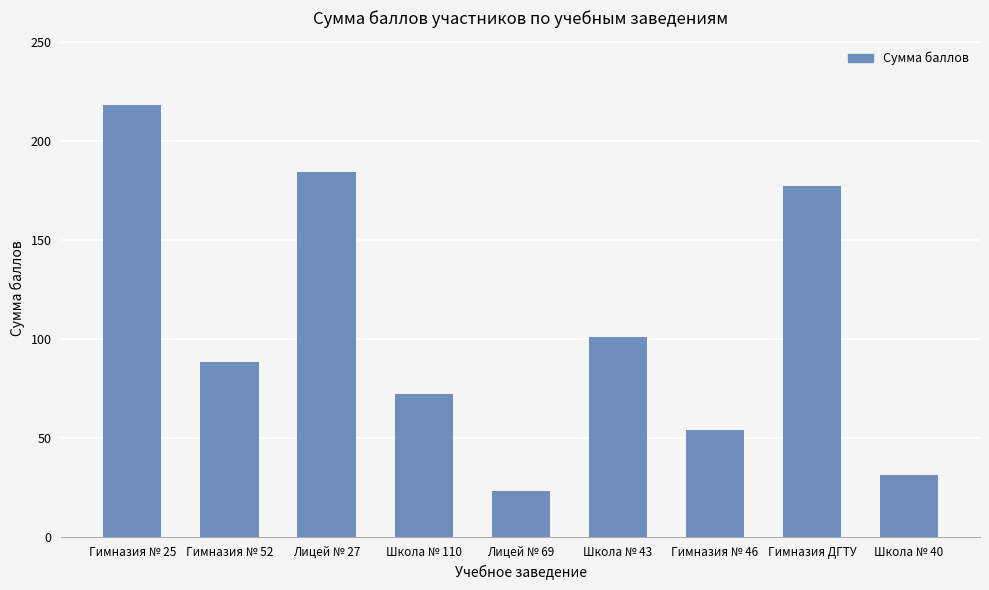

Reading right to left, transcribe all the data shown in this chart.

31	177	54	101	23	72	184	88	218